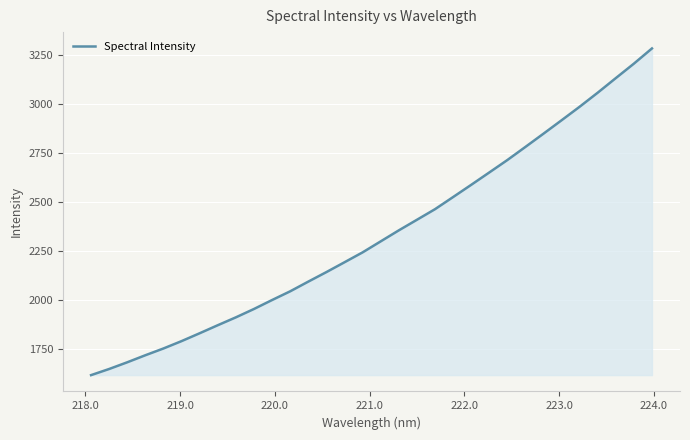

What is the difference between the maximum and minimum values?

1664.9